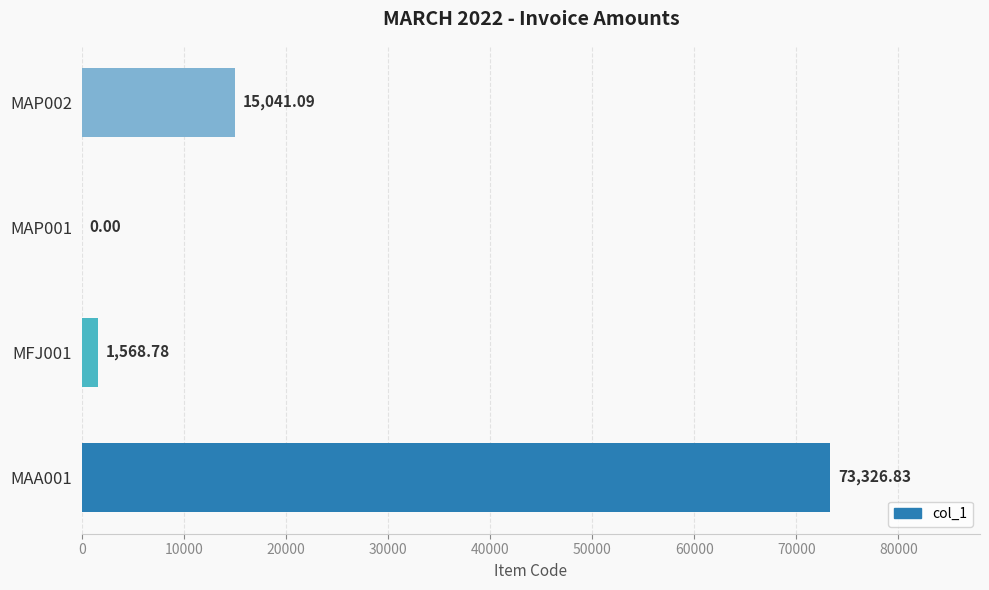

What is the change in value from MAA001 to MAP001?

-73326.8